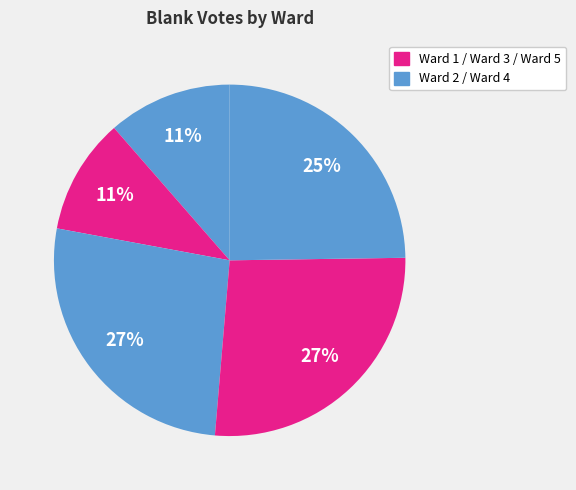

To the nearest percent, what is the difference between the largest and smallest slice percentages?

16%